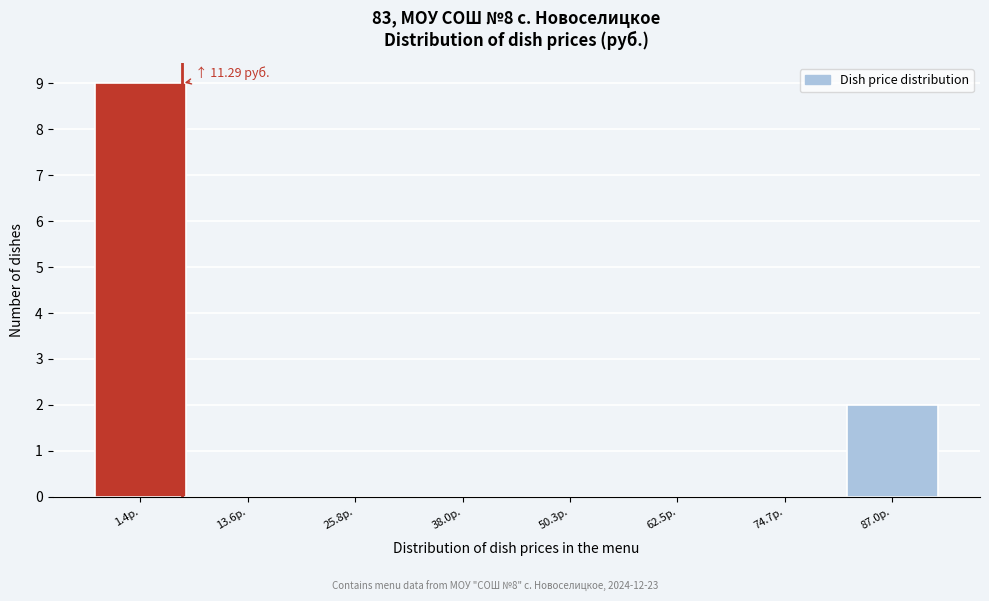

Reading right to left, list all the values displayed in this chart.

87.0р.=2	74.7р.=0	62.5р.=0	50.3р.=0	38.0р.=0	25.8р.=0	13.6р.=0	1.4р.=9